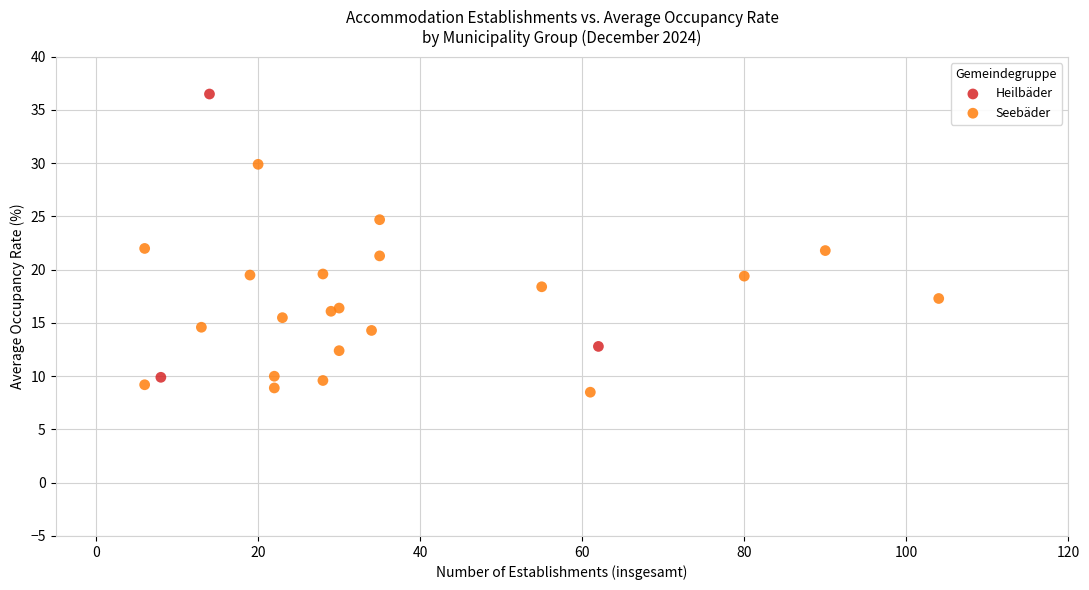

Which series reaches the maximum Y coordinate?

Heilbäder